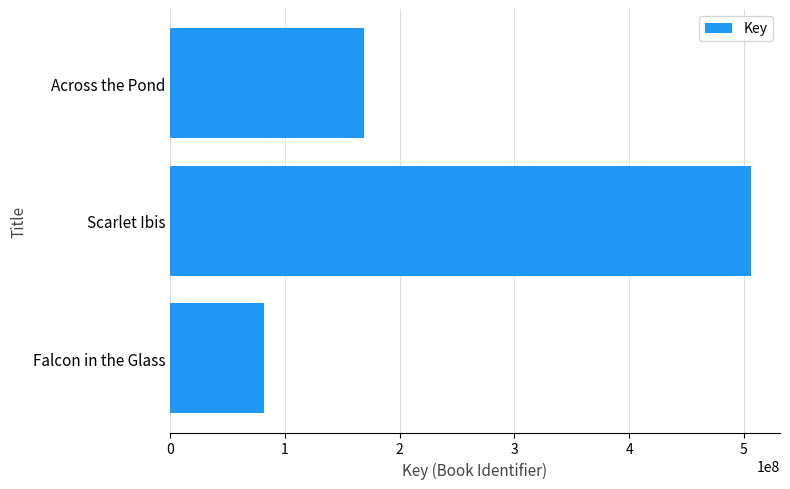

What is the greatest value displayed?

506194734